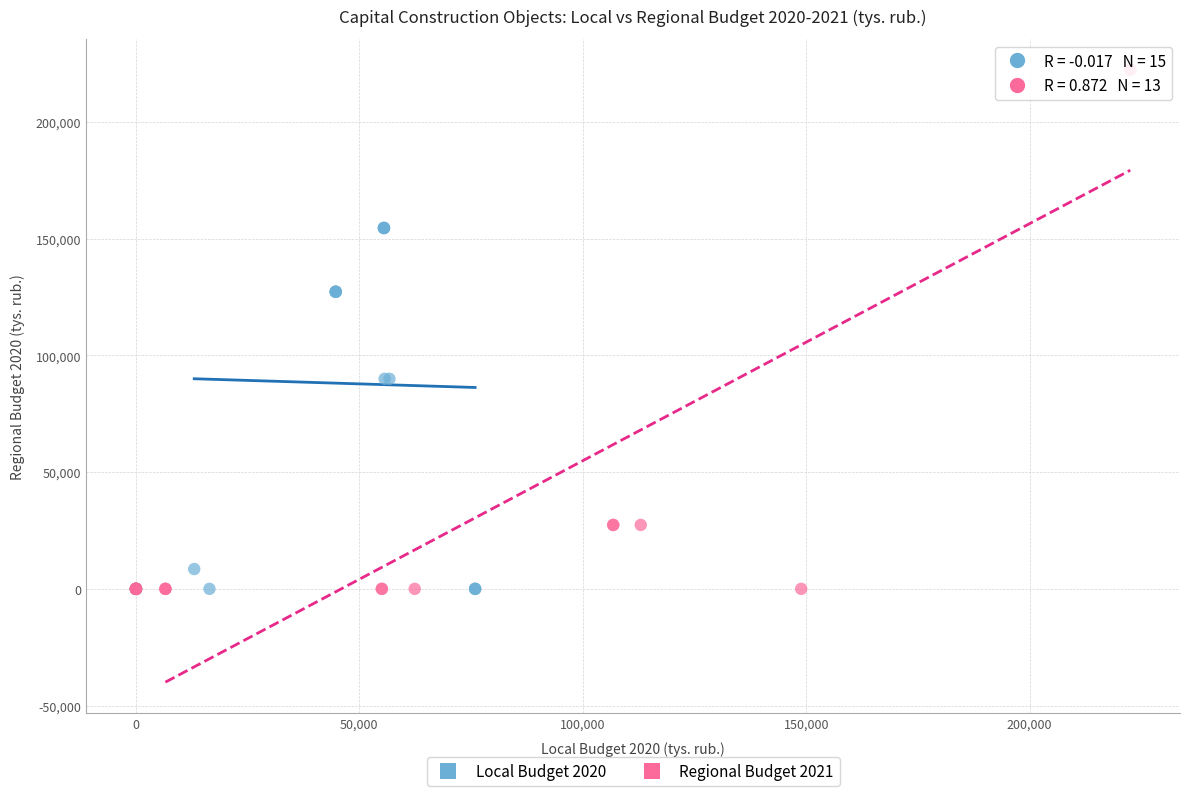

What are all the series names shown in the legend?

Local Budget 2020, Regional Budget 2021